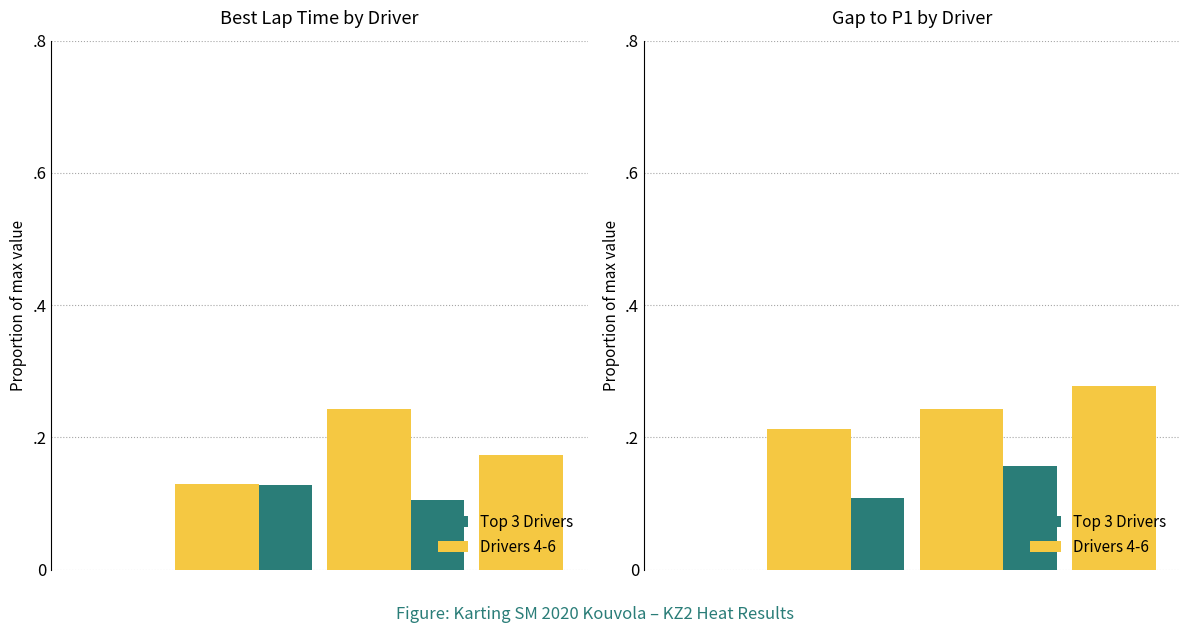

How many groups of bars are there?

3